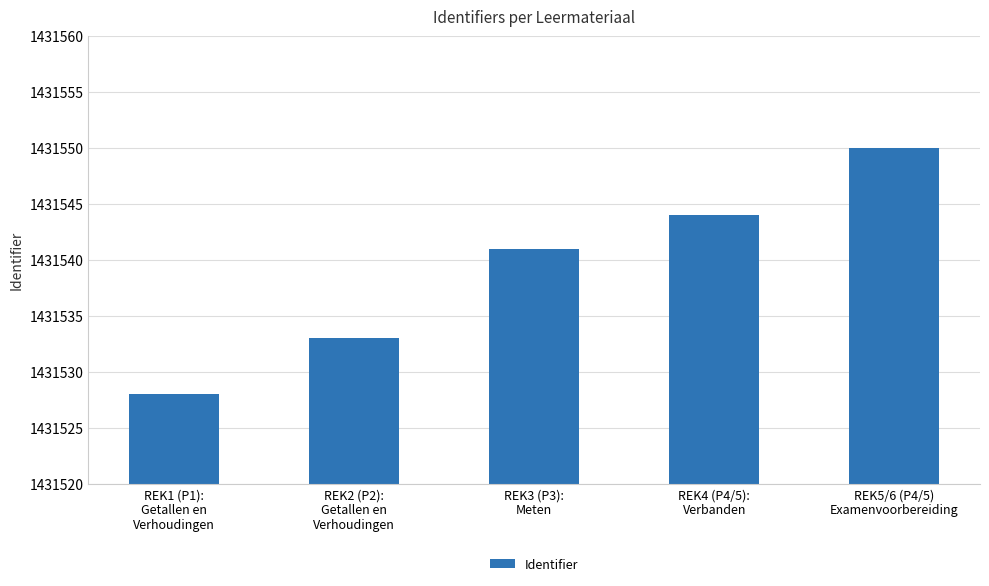

What is the maximum value shown in the chart?

1431550